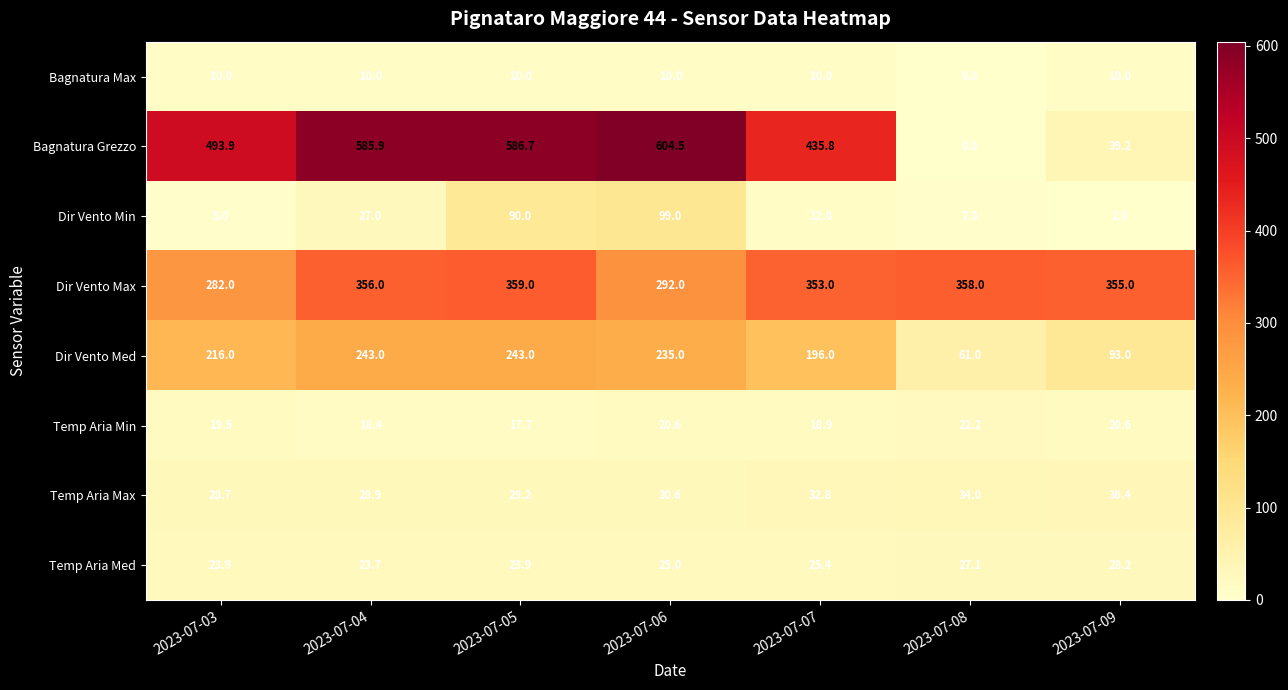

Which series changed the most between 2023-07-08 and 2023-07-09?

Bagnatura Grezzo